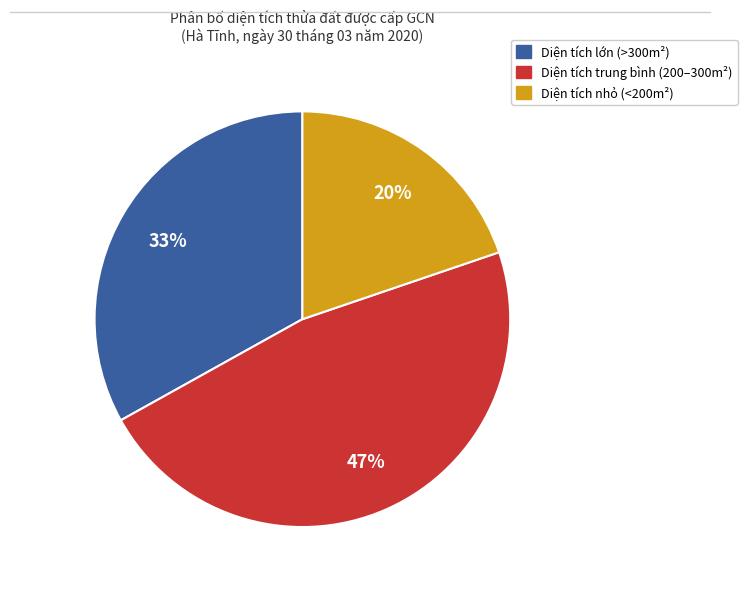

Does any single category account for the majority?

No